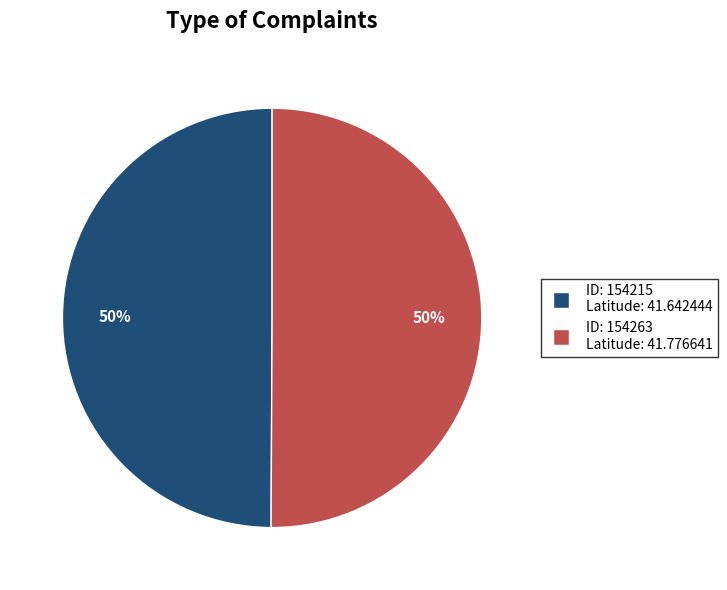

To the nearest percent, what is the average slice percentage?

50%